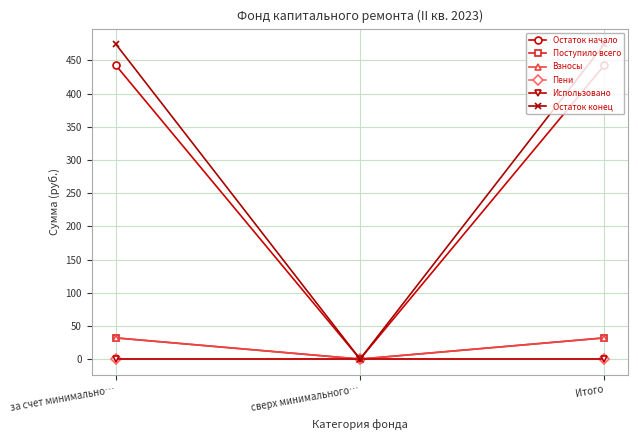

Rank the series by their maximum value, from lowest to highest.

Пени, Использовано, Поступило всего, Взносы, Остаток начало, Остаток конец